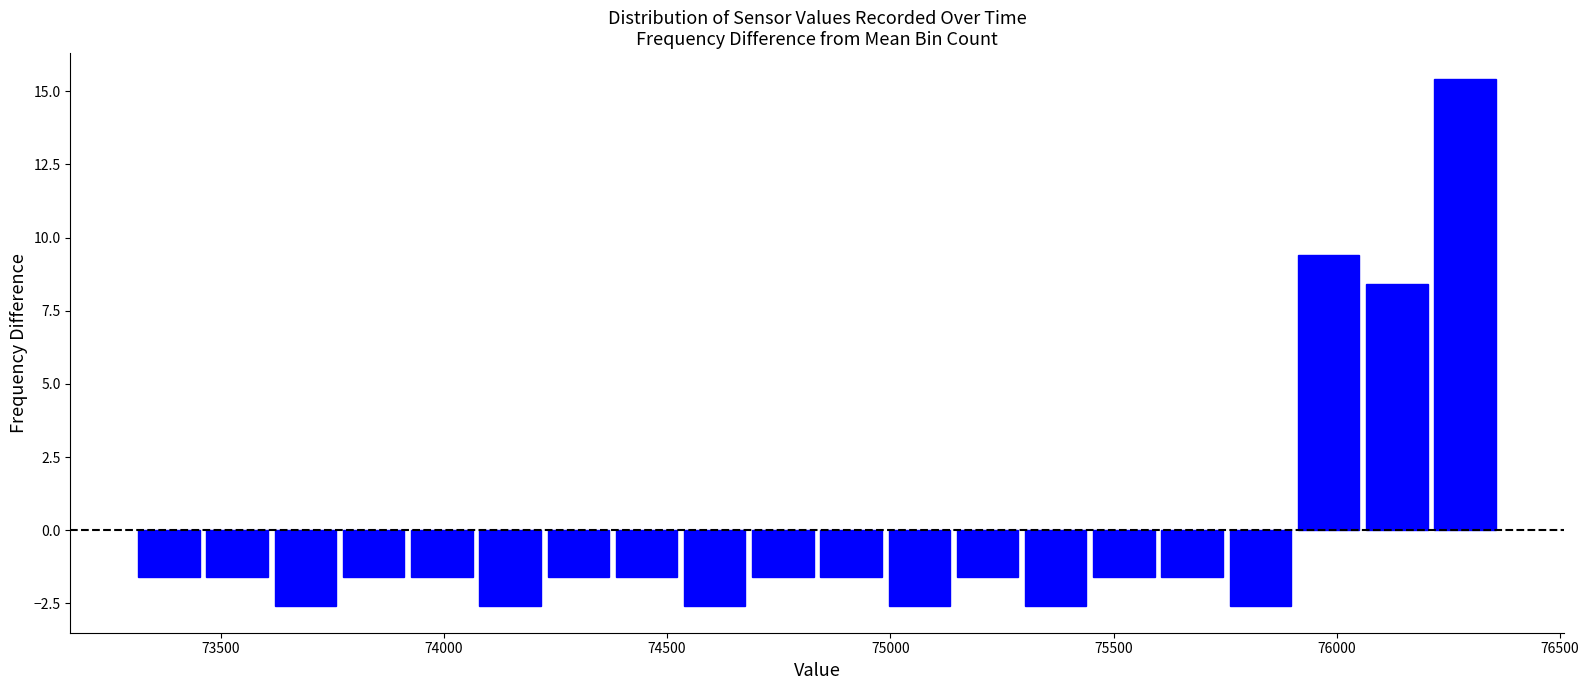

Read against the x-axis, roughly where is the centre of the tallest bar?

76300